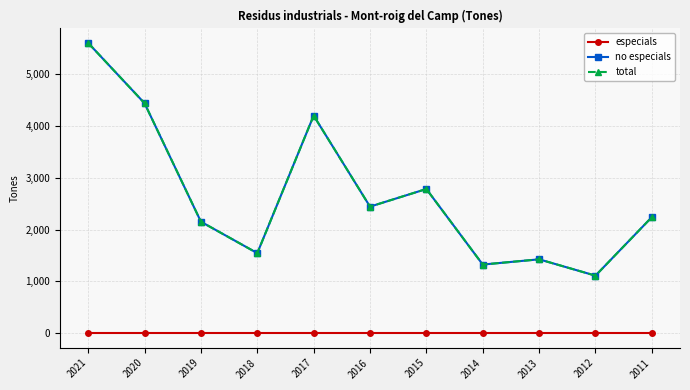

Is this an area chart (filled region under the line)?

No